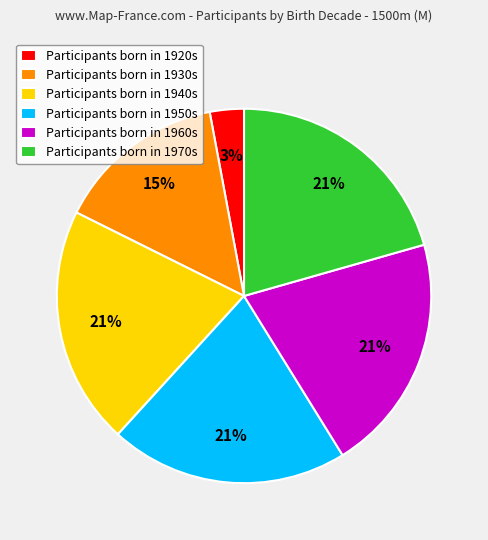

Is the sum of Participants born in 1970s and Participants born in 1930s greater than half?

No